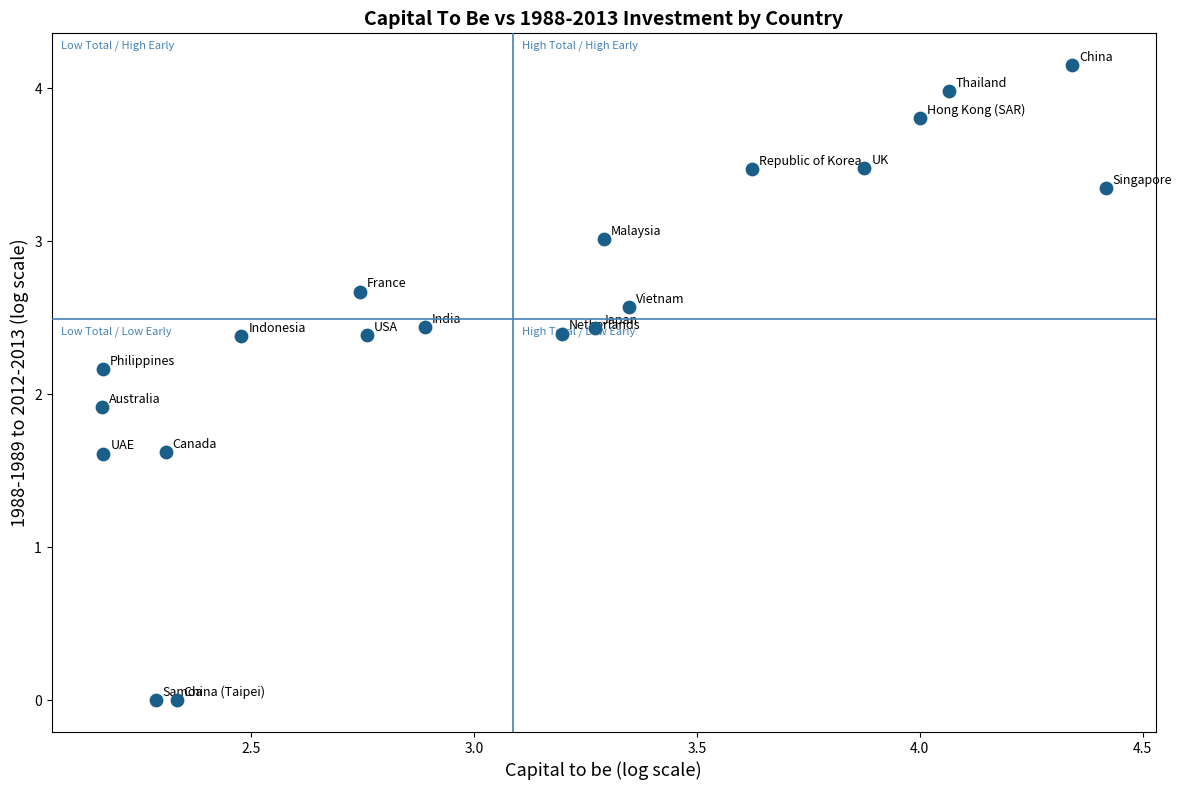

What Y value in the scatter plot is closest to 2?

1.9